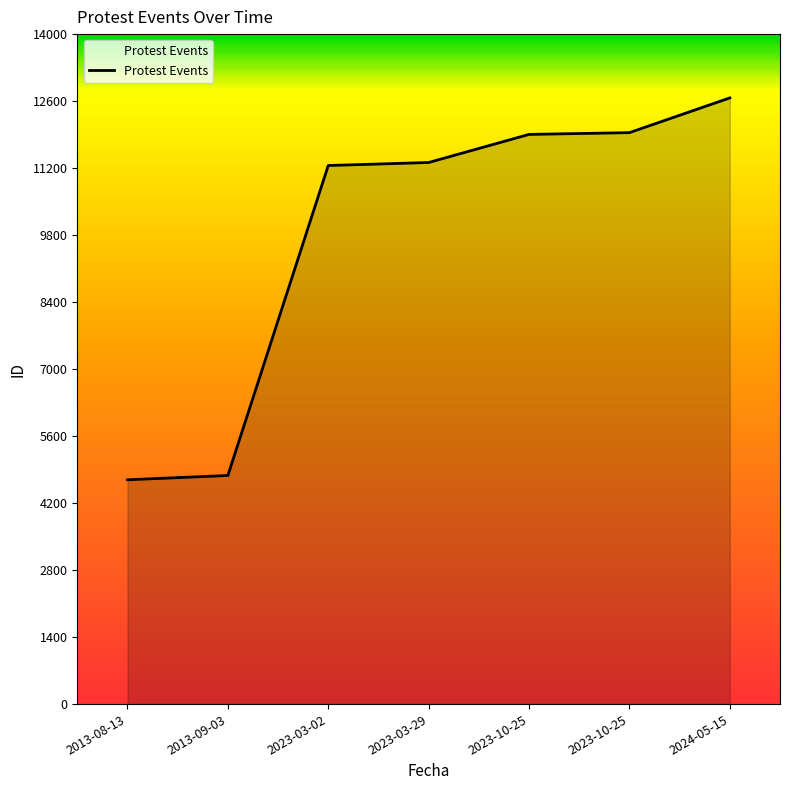

What is the value of the 3rd point from the left?

11254